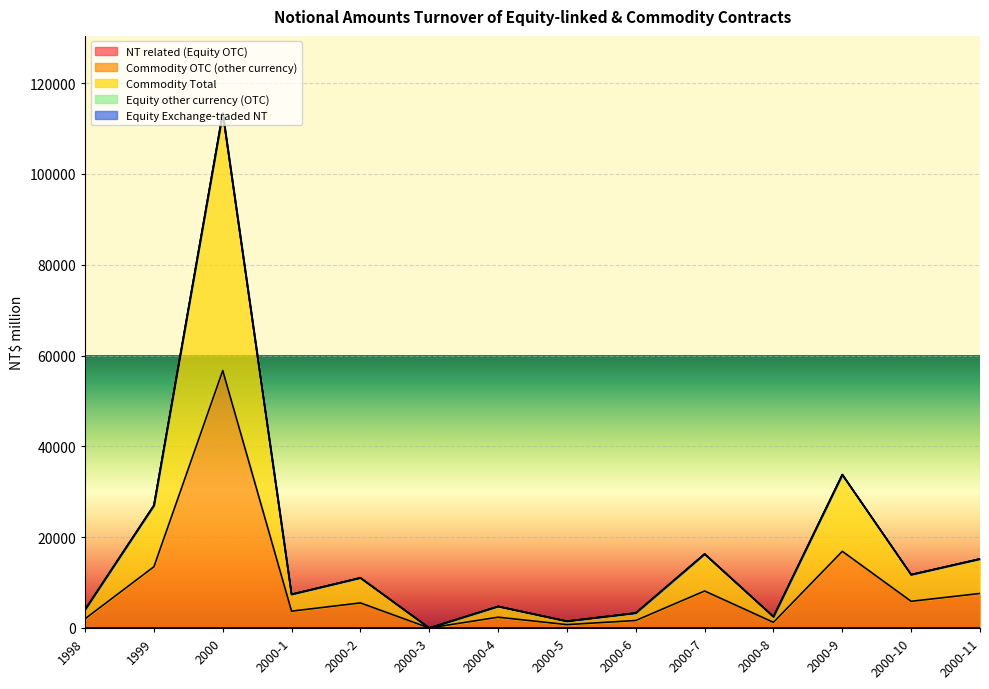

What is the maximum value for Commodity OTC (other currency)?

56686